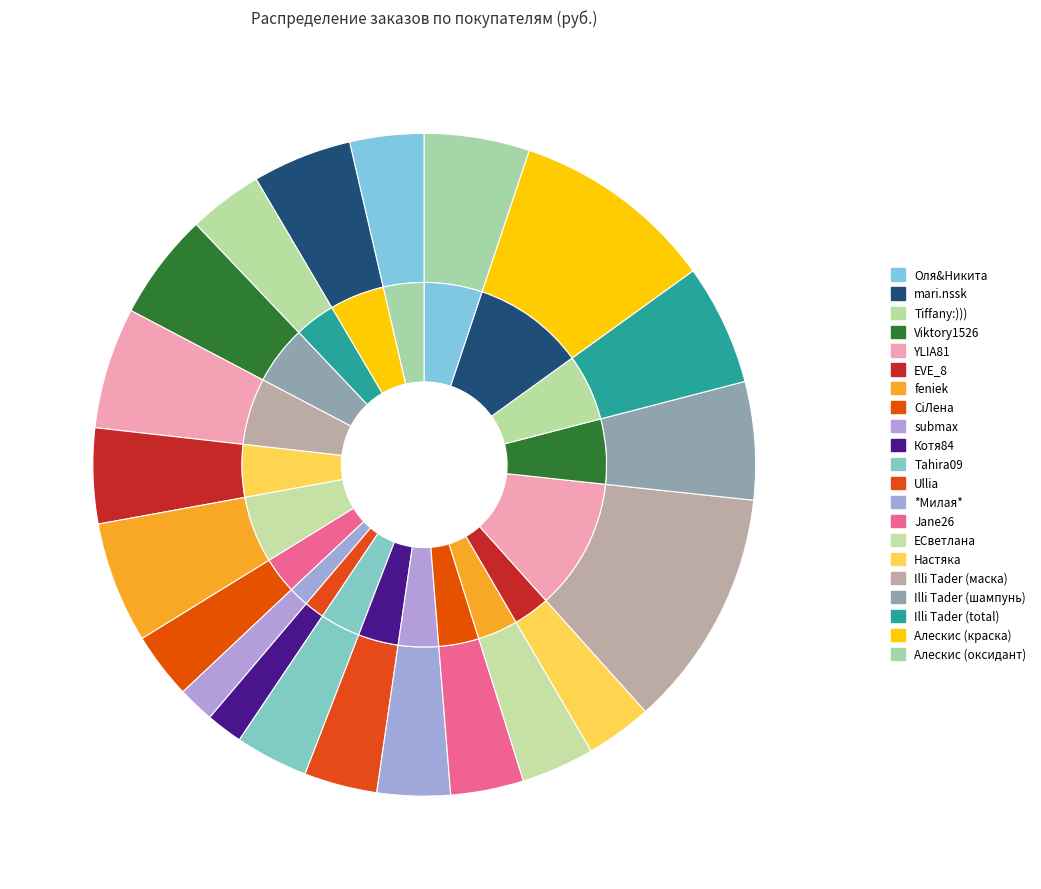

Is there a majority slice in this chart?

No